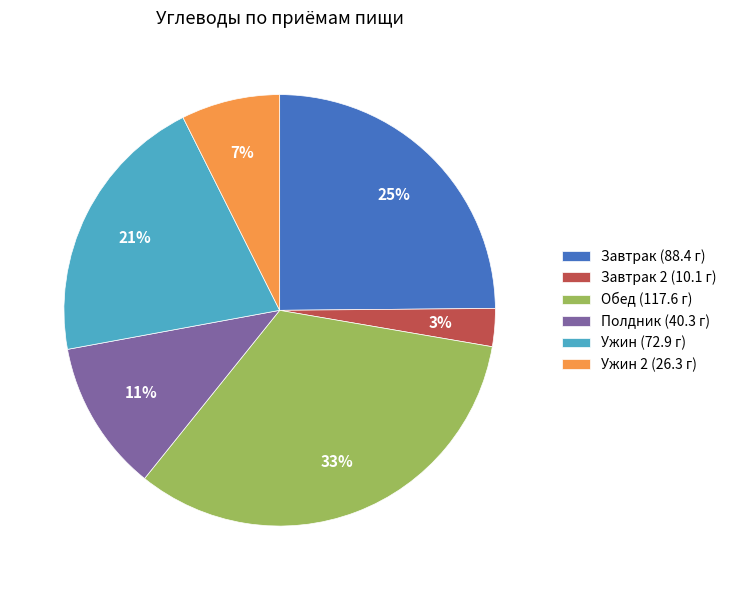

Combined, do Ужин 2 (26.3 г) and Завтрак 2 (10.1 г) account for over 50%?

No